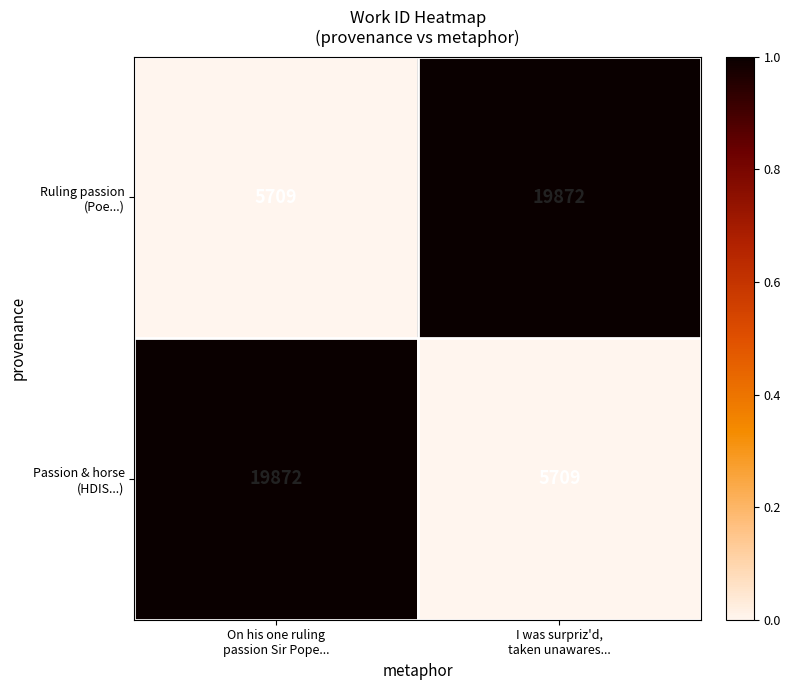

What is the difference between the highest and lowest values at On his one ruling
passion Sir Pope...?

14163